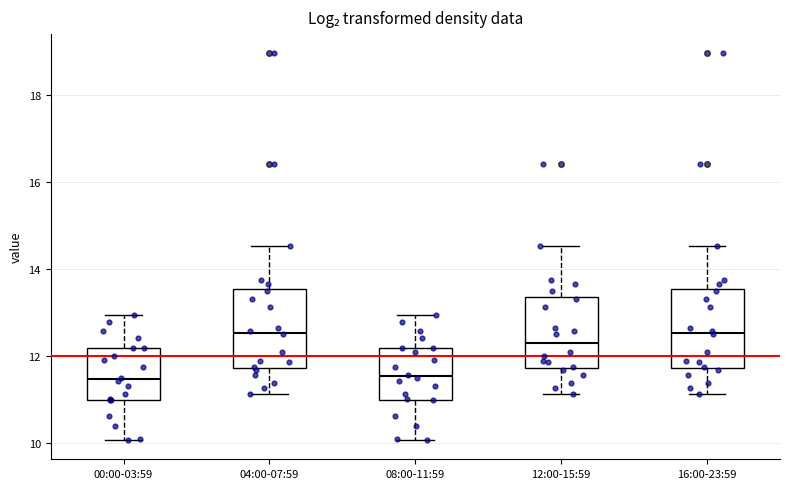

Where does the upper whisker of the box for 16:00-23:59 end on the y-axis? The values are not printed on the chart, so give them approximately, as read against the axis.

14.6